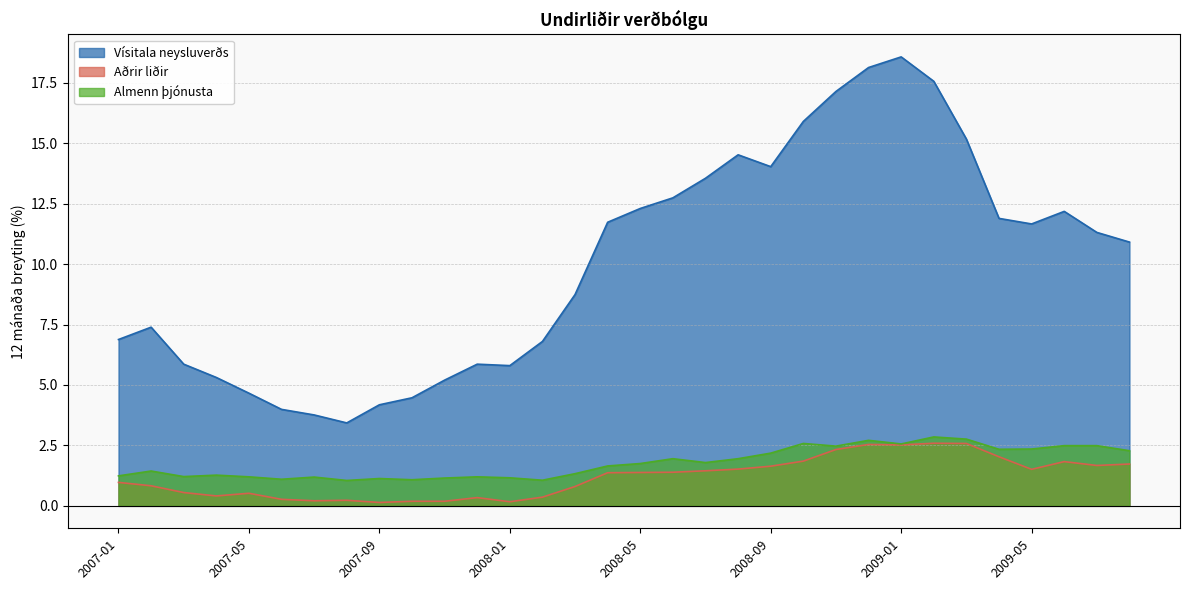

True or false: Almenn þjónusta and Vísitala neysluverðs intersect in this chart.

False